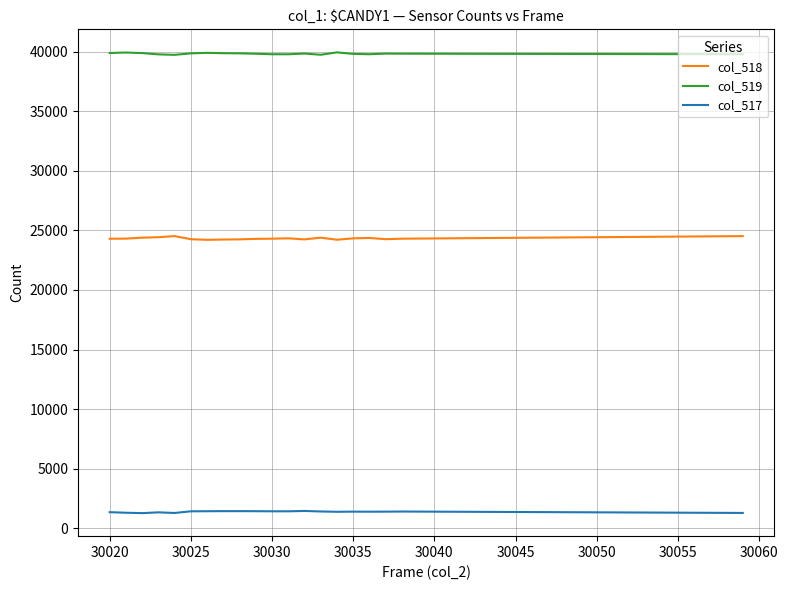

What is the sum of all col_518 values?

486434